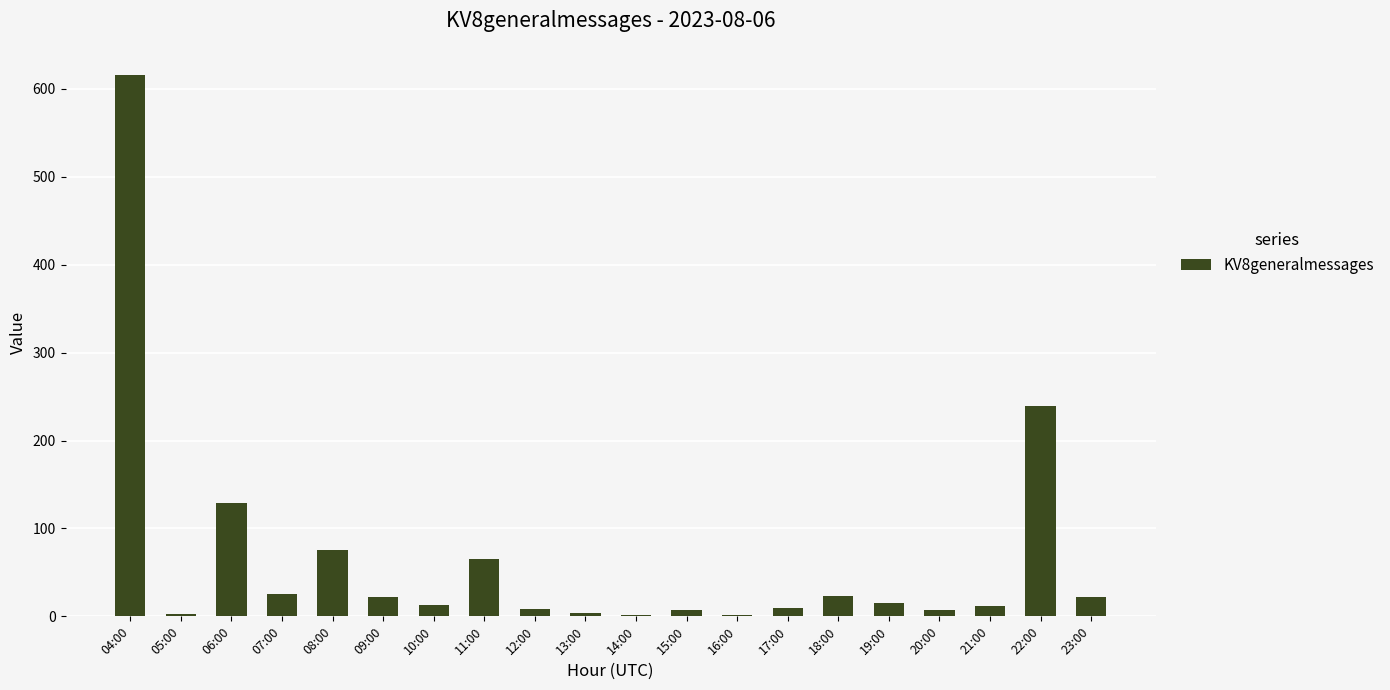

What is the approximate value at 21:00?

12